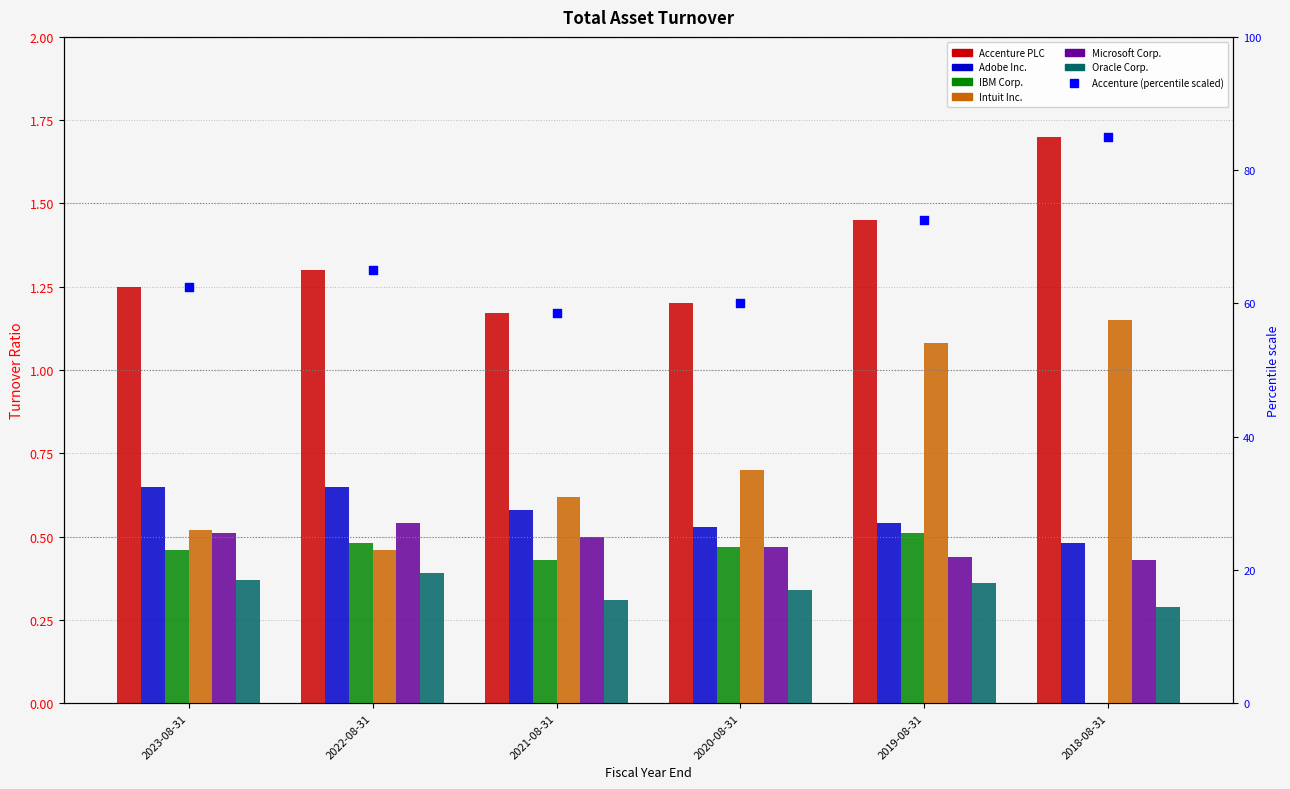

At which category is the sum across all series the highest?

2019-08-31